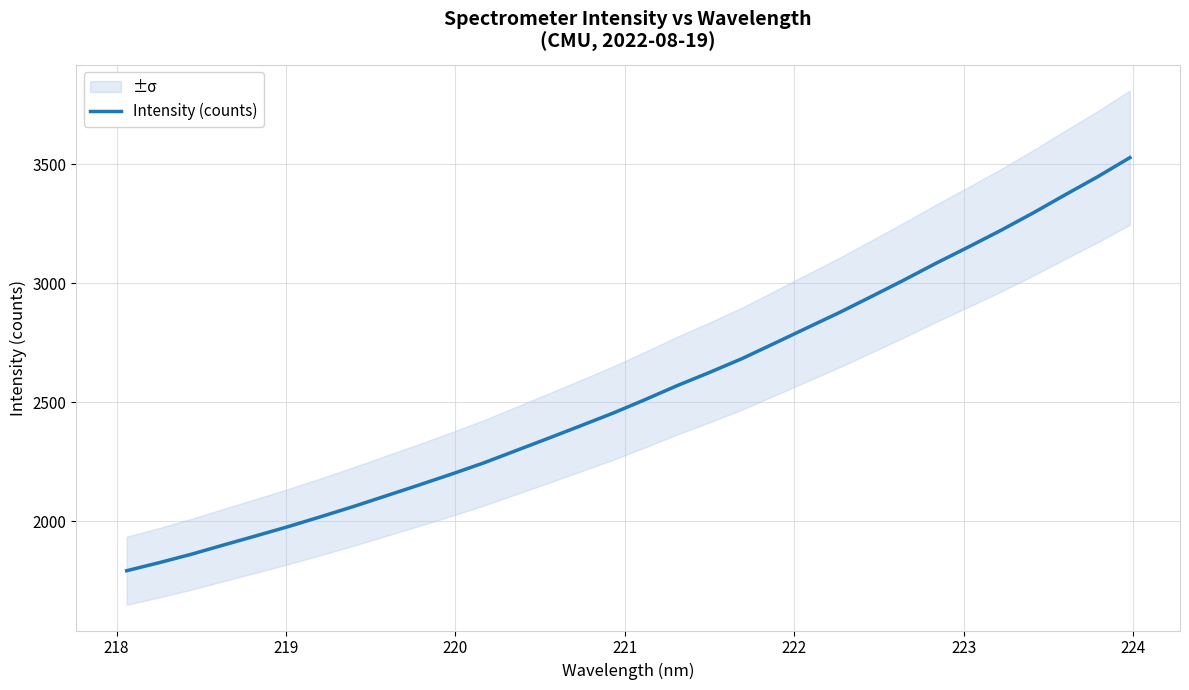

How many values exceed 2509?

16